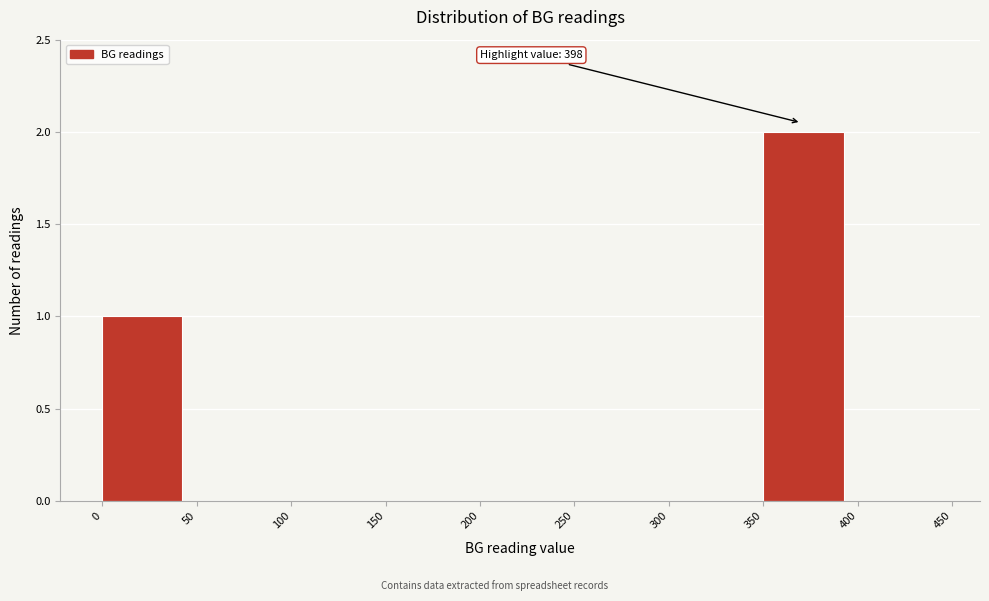

Over which range of the x-axis is the bar tallest?

350 to 400